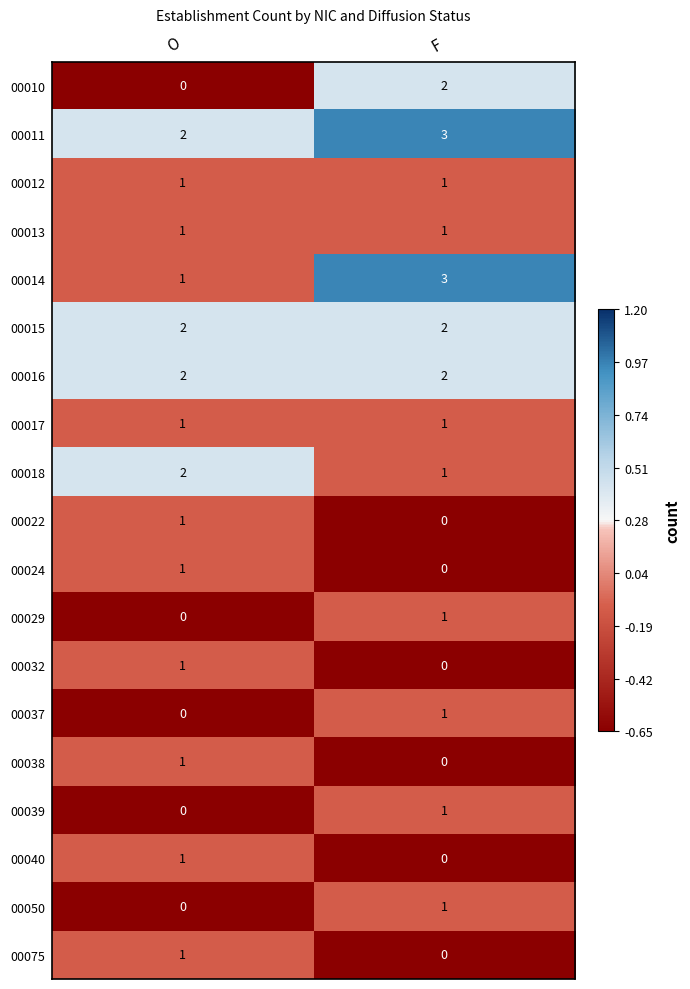

Where is 00014 nearest to the value 2?

O